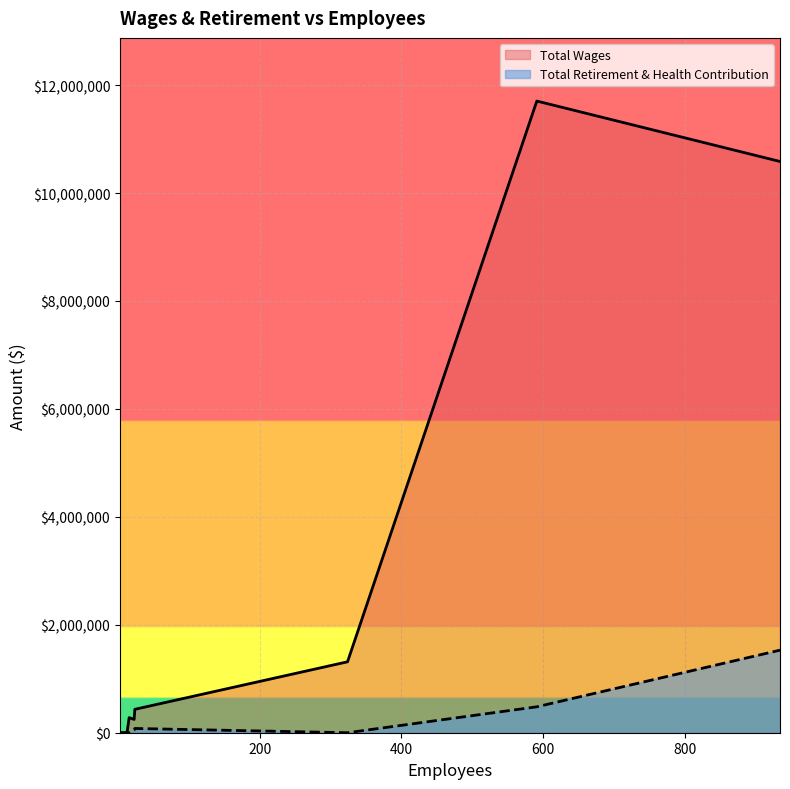

At which category is the sum across all series the highest?

591